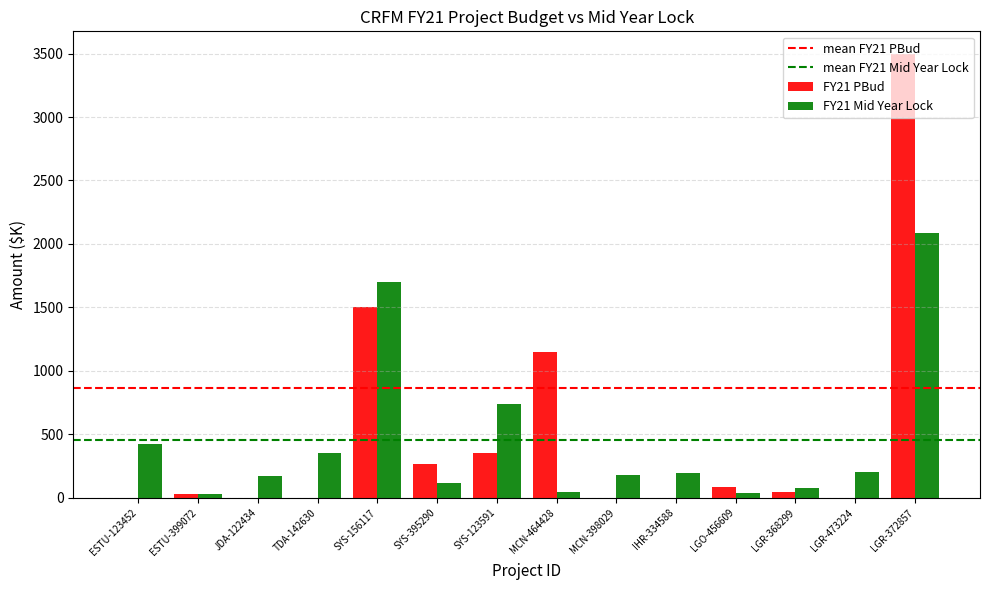

At which category is the sum across all series the highest?

LGR-372857